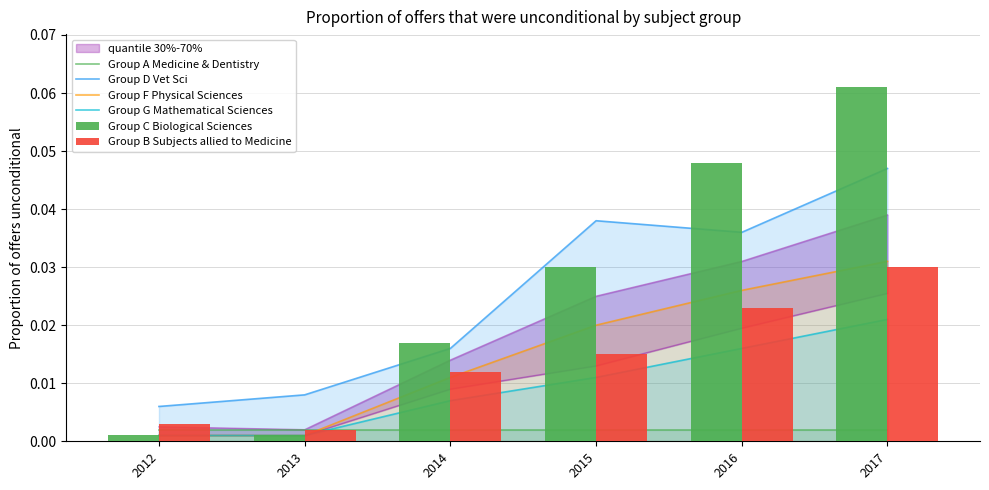

Reading left to right, what are all the values shown in this chart?

Group A Medicine & Dentistry: 2012=0.0	2013=0.0	2014=0.0	2015=0.0	2016=0.0	2017=0.0
Group D Vet Sci: 2012=0.0	2013=0.0	2014=0.0	2015=0.0	2016=0.0	2017=0.0
Group F Physical Sciences: 2012=0.0	2013=0.0	2014=0.0	2015=0.0	2016=0.0	2017=0.0
Group G Mathematical Sciences: 2012=0.0	2013=0.0	2014=0.0	2015=0.0	2016=0.0	2017=0.0
Group C Biological Sciences: 2012=0.0	2013=0.0	2014=0.0	2015=0.0	2016=0.0	2017=0.1
Group B Subjects allied to Medicine: 2012=0.0	2013=0.0	2014=0.0	2015=0.0	2016=0.0	2017=0.0